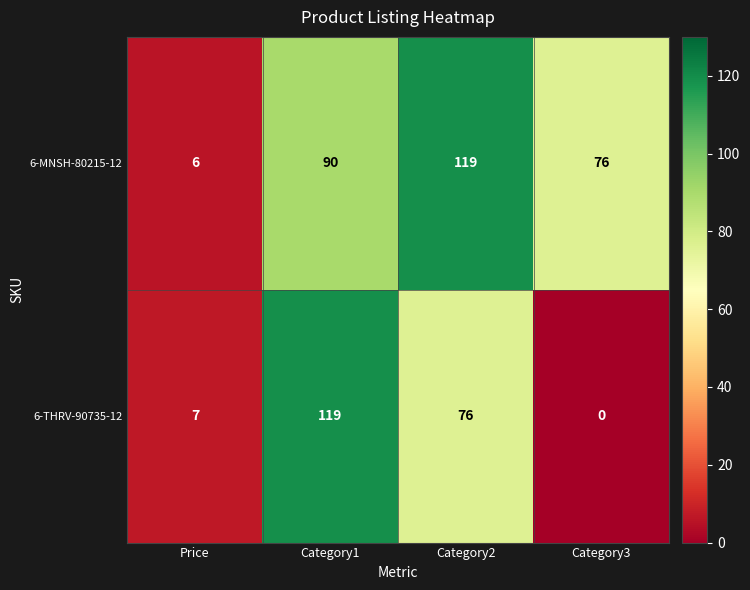

Count the number of categories in the chart.

4